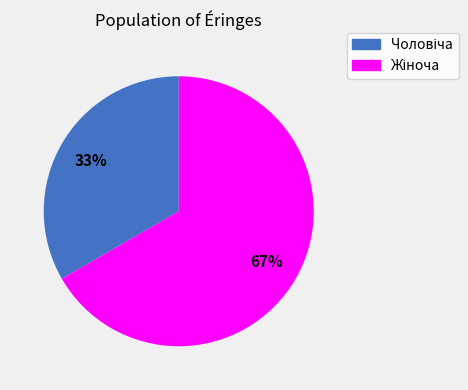

Is there any slice that represents more than half of the pie?

Yes